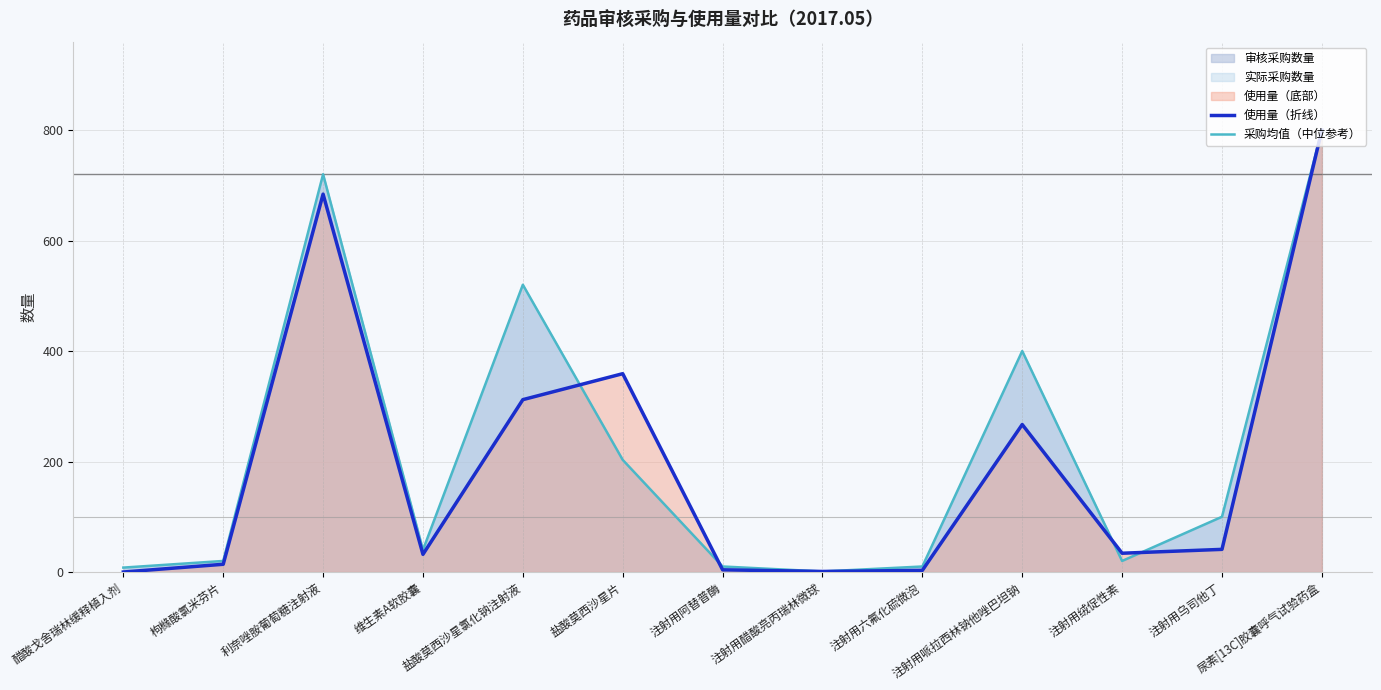

Does the chart display data point markers on the line(s)?

No